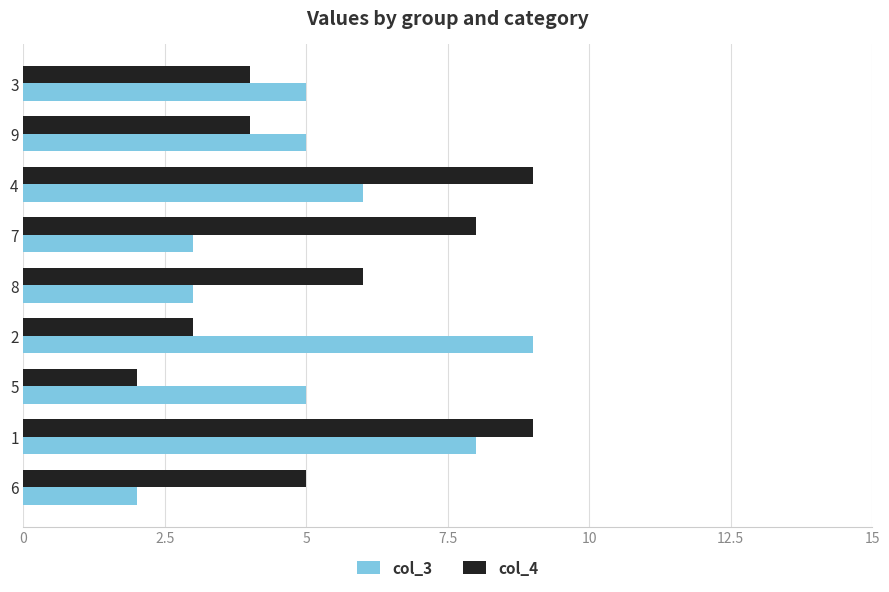

What is the maximum value shown in the chart?

9